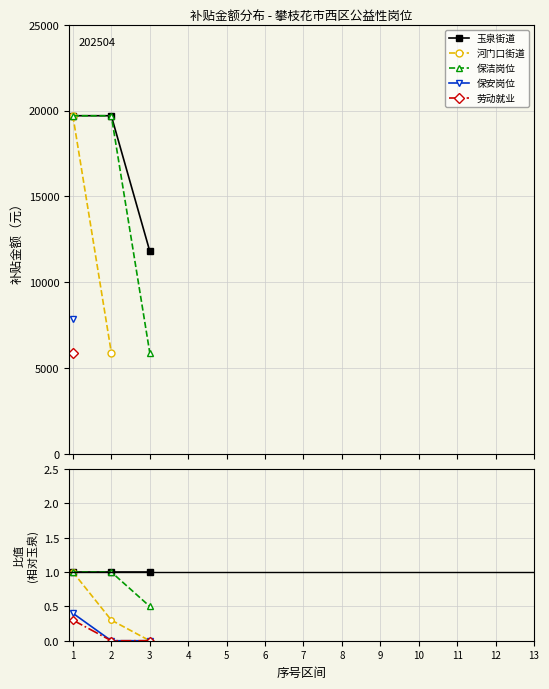

Which has a higher value, 4 or 8?

8